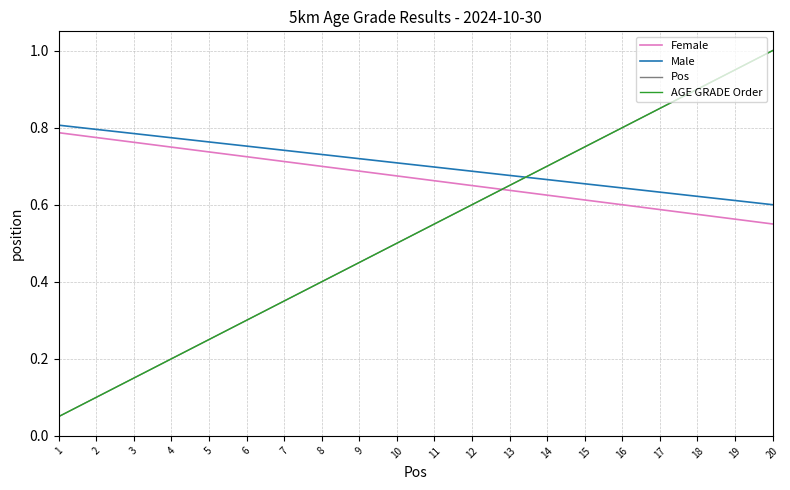

Does the chart display data point markers on the line(s)?

No